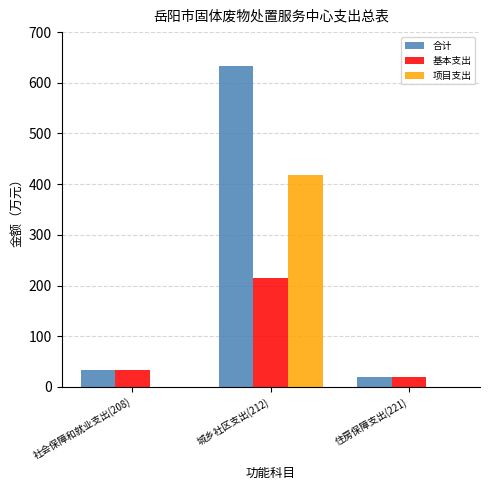

Which category has the highest value in the 合计 series?

城乡社区支出(212)